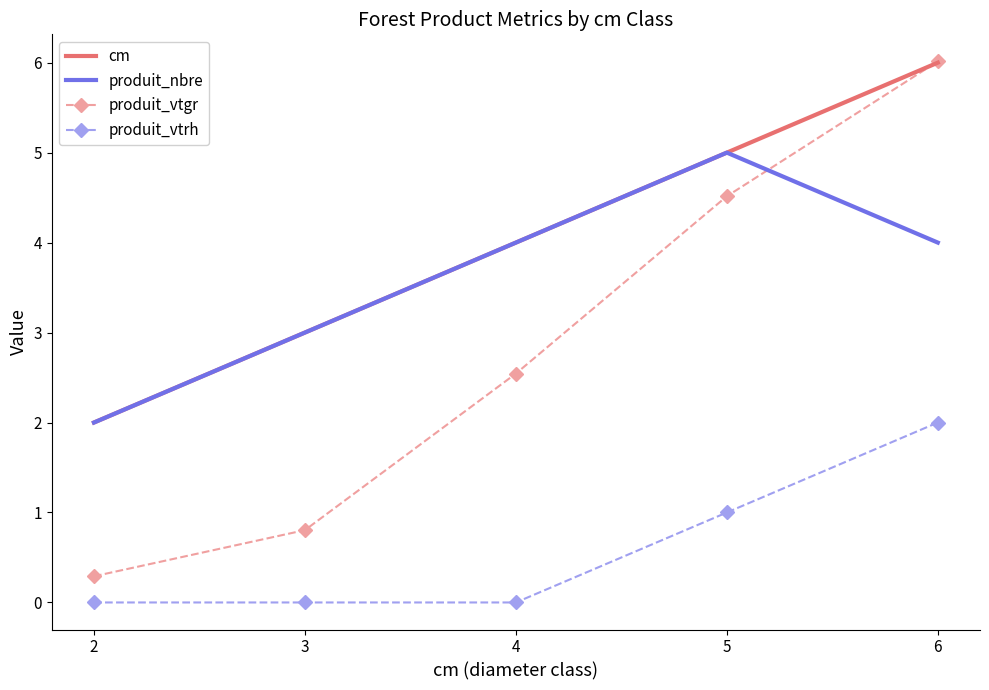

What is the average value of the produit_vtgr series?

2.8